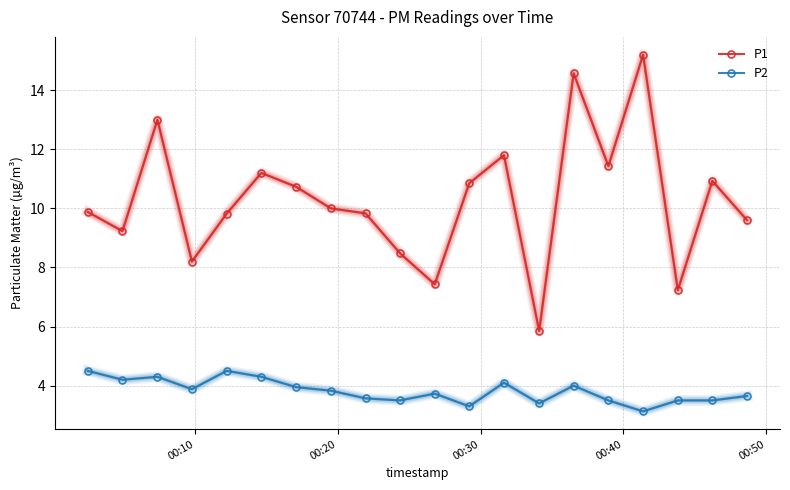

What is the average value of the P2 series?

3.8